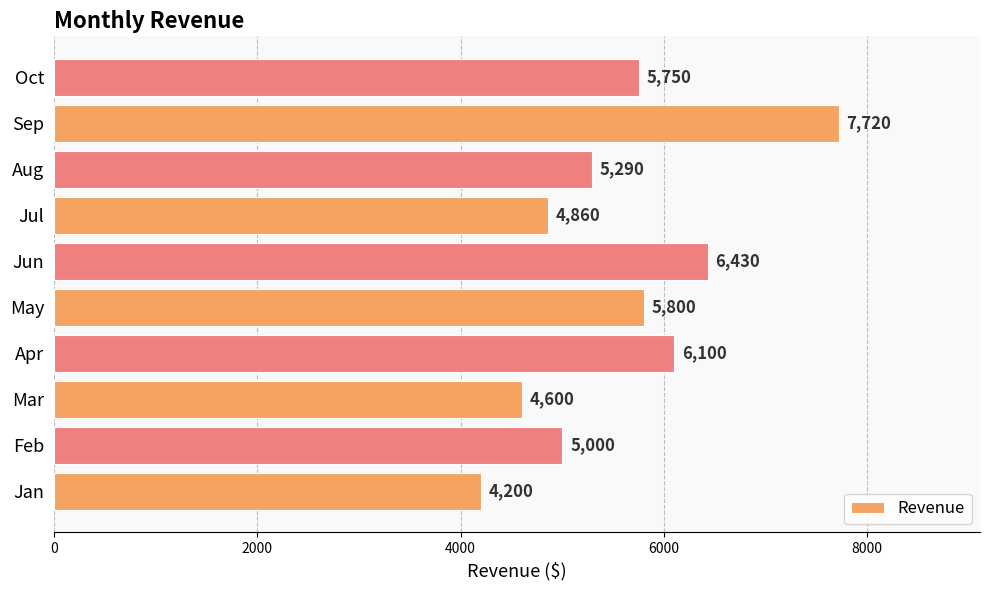

Between Jul and Jun, which is larger?

Jun